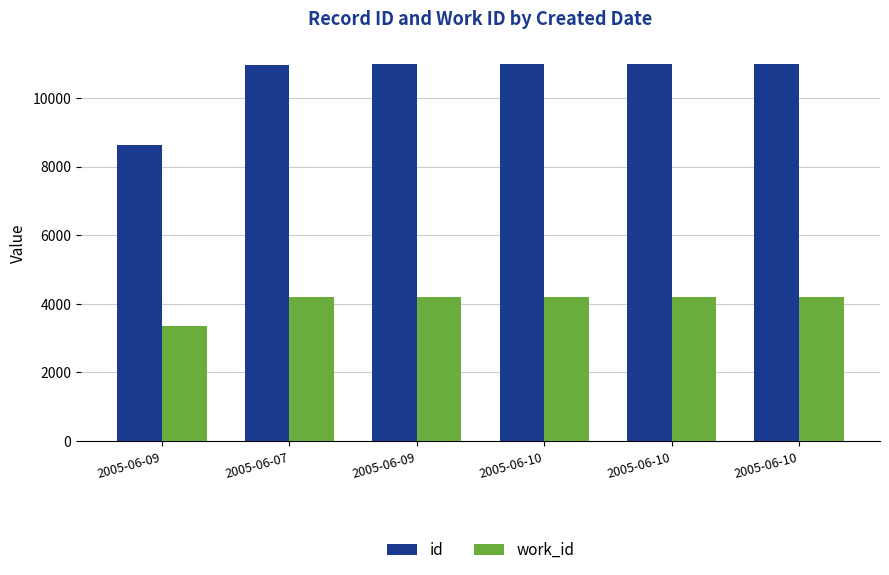

What is the label of the 5th bar from the right?

2005-06-07